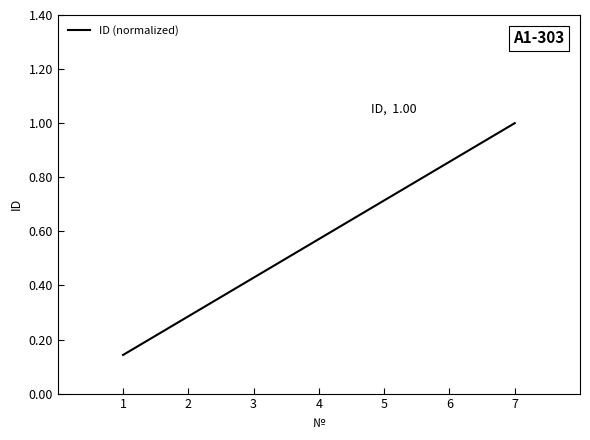

Which label corresponds to the largest value in the chart?

7